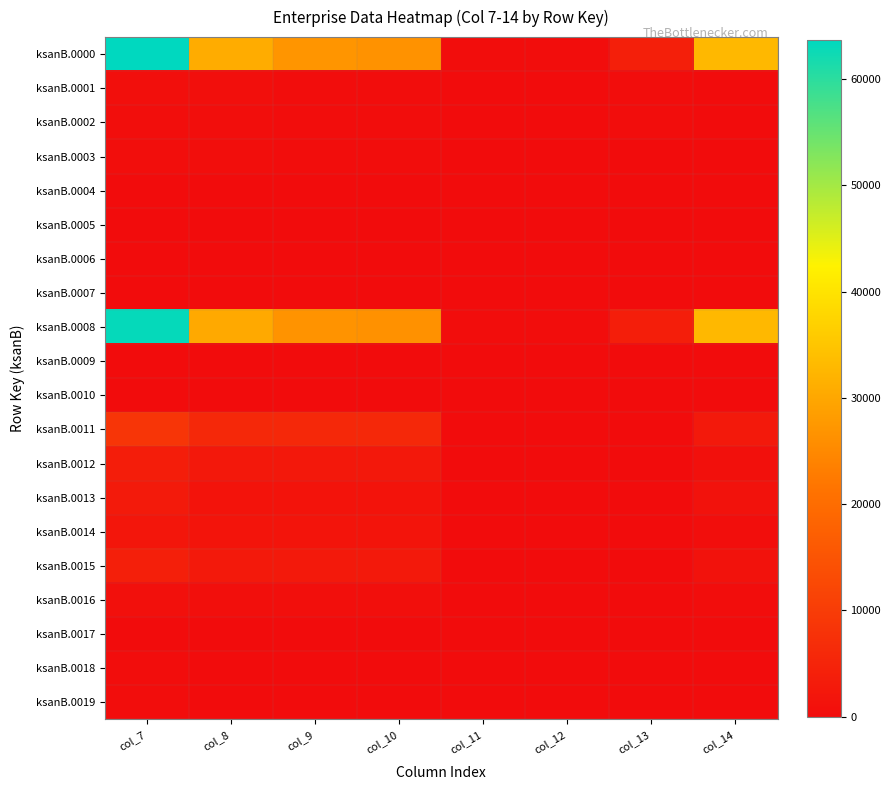

Reading left to right, list all the values displayed in this chart.

ksanB.0000: col_7=63706	col_8=30976	col_9=27087	col_10=26610	col_11=212	col_12=265	col_13=3889	col_14=32730
ksanB.0001: col_7=520	col_8=520	col_9=359	col_10=352	col_11=3	col_12=4	col_13=161	col_14=0
ksanB.0002: col_7=438	col_8=438	col_9=290	col_10=286	col_11=3	col_12=1	col_13=148	col_14=0
ksanB.0003: col_7=383	col_8=383	col_9=261	col_10=257	col_11=3	col_12=1	col_13=122	col_14=0
ksanB.0004: col_7=55	col_8=55	col_9=29	col_10=29	col_11=0	col_12=0	col_13=26	col_14=0
ksanB.0005: col_7=82	col_8=82	col_9=69	col_10=66	col_11=0	col_12=3	col_13=13	col_14=0
ksanB.0006: col_7=47	col_8=47	col_9=37	col_10=37	col_11=0	col_12=0	col_13=10	col_14=0
ksanB.0007: col_7=35	col_8=35	col_9=32	col_10=29	col_11=0	col_12=3	col_13=3	col_14=0
ksanB.0008: col_7=63186	col_8=30456	col_9=26728	col_10=26258	col_11=209	col_12=261	col_13=3728	col_14=32730
ksanB.0009: col_7=26	col_8=24	col_9=24	col_10=23	col_11=0	col_12=1	col_13=0	col_14=2
ksanB.0010: col_7=26	col_8=24	col_9=24	col_10=23	col_11=0	col_12=1	col_13=0	col_14=2
ksanB.0011: col_7=8472	col_8=5831	col_9=5821	col_10=5790	col_11=9	col_12=22	col_13=10	col_14=2641
ksanB.0012: col_7=3519	col_8=2604	col_9=2596	col_10=2589	col_11=3	col_12=4	col_13=8	col_14=915
ksanB.0013: col_7=2915	col_8=1581	col_9=1580	col_10=1572	col_11=2	col_12=6	col_13=1	col_14=1334
ksanB.0014: col_7=2035	col_8=1643	col_9=1642	col_10=1626	col_11=4	col_12=12	col_13=1	col_14=392
ksanB.0015: col_7=4076	col_8=2763	col_9=2731	col_10=2699	col_11=22	col_12=10	col_13=32	col_14=1313
ksanB.0016: col_7=870	col_8=619	col_9=604	col_10=595	col_11=7	col_12=2	col_13=15	col_14=251
ksanB.0017: col_7=85	col_8=71	col_9=64	col_10=60	col_11=3	col_12=1	col_13=7	col_14=14
ksanB.0018: col_7=204	col_8=118	col_9=118	col_10=113	col_11=2	col_12=3	col_13=0	col_14=86
ksanB.0019: col_7=150	col_8=84	col_9=83	col_10=81	col_11=2	col_12=0	col_13=1	col_14=66